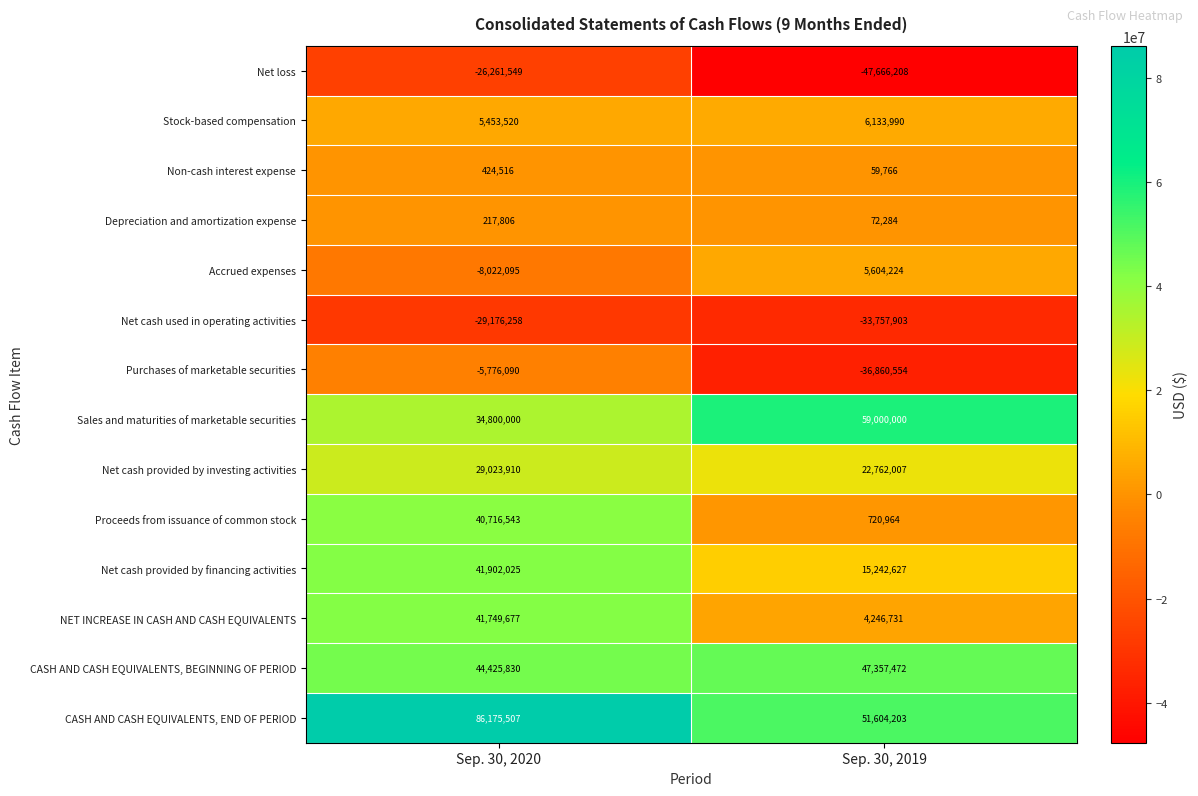

At which label is Net cash used in operating activities closest to -31467080?

Sep. 30, 2020